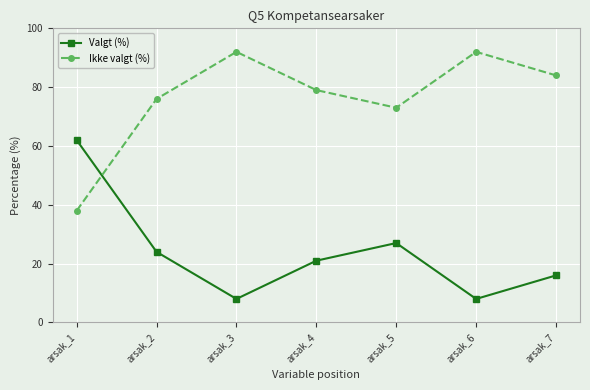

Rank the series by their average value, from highest to lowest.

Ikke valgt (%), Valgt (%)